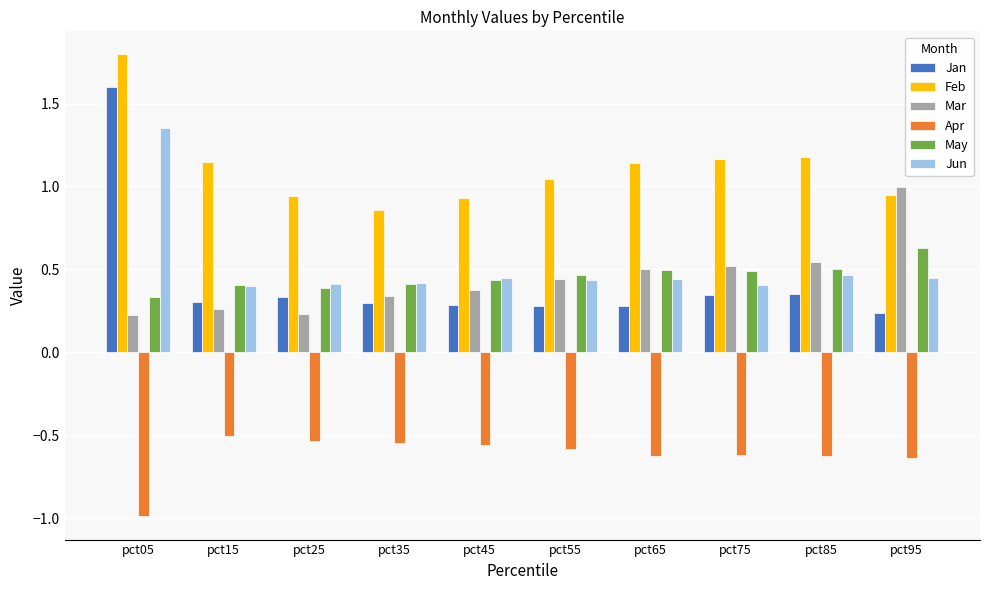

Which series has the largest range (max minus min)?

Jan